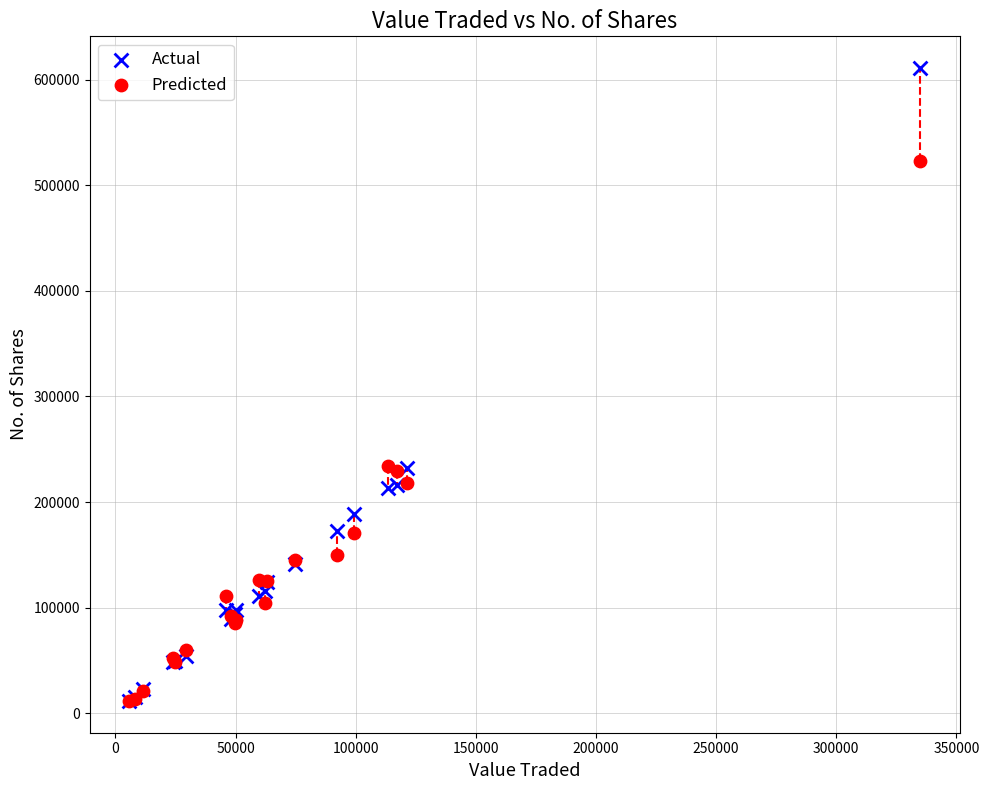

Which series reaches the maximum Y coordinate?

Actual